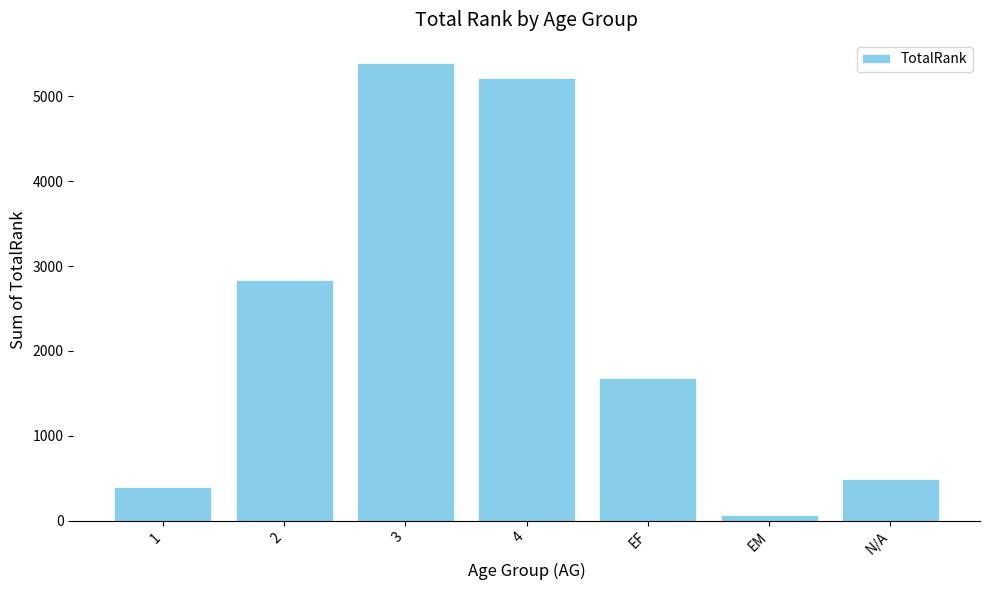

What is the change in value from 1 to 3?

+4997